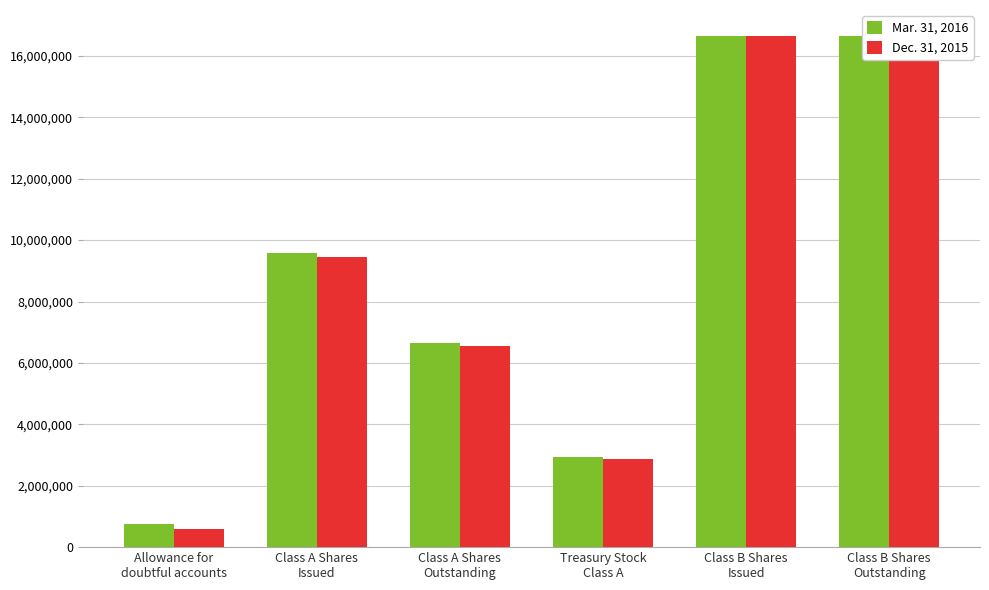

Is the value of Mar. 31, 2016 at Class B Shares
Issued greater than the value of Dec. 31, 2015 at Allowance for
doubtful accounts?

Yes